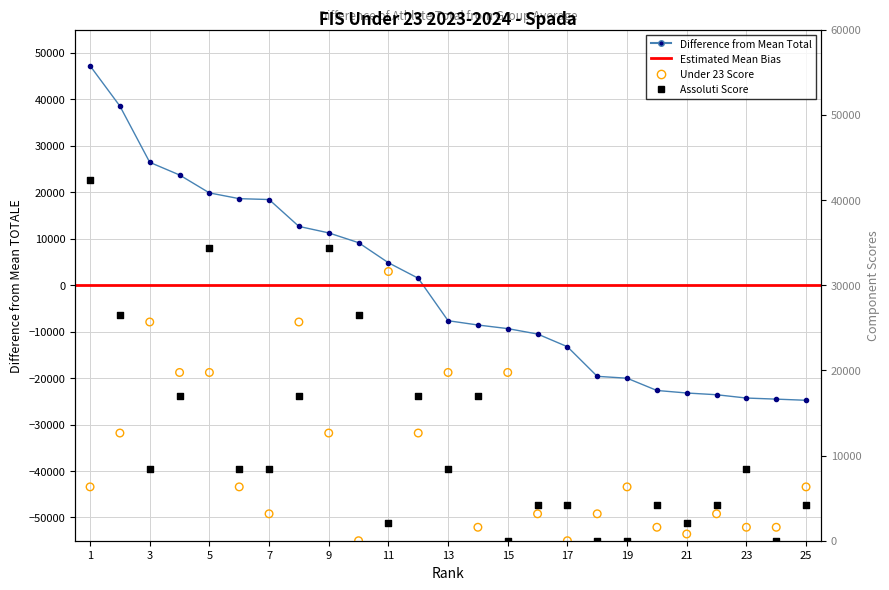

Which series has the largest total across all categories?

Assoluti